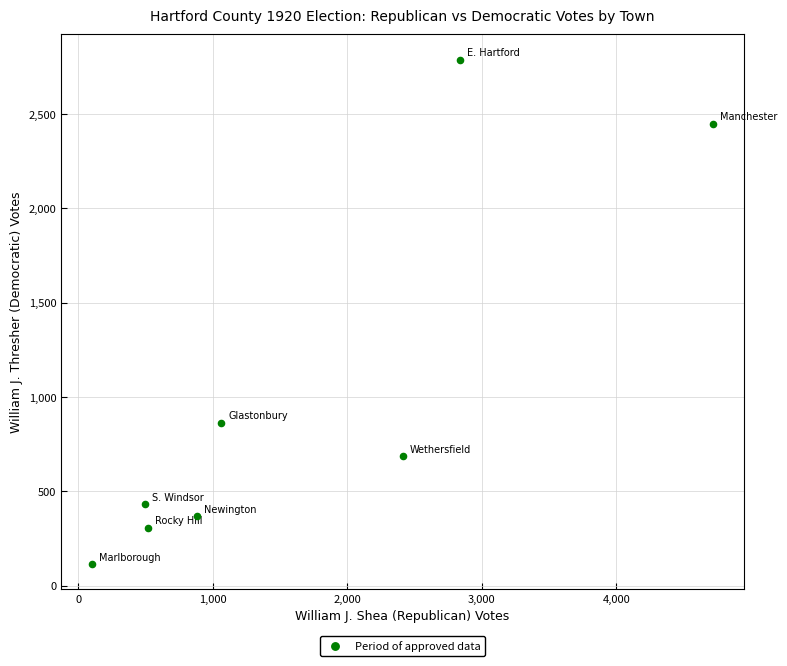

What Y value in the scatter plot is closest to 1451?

863